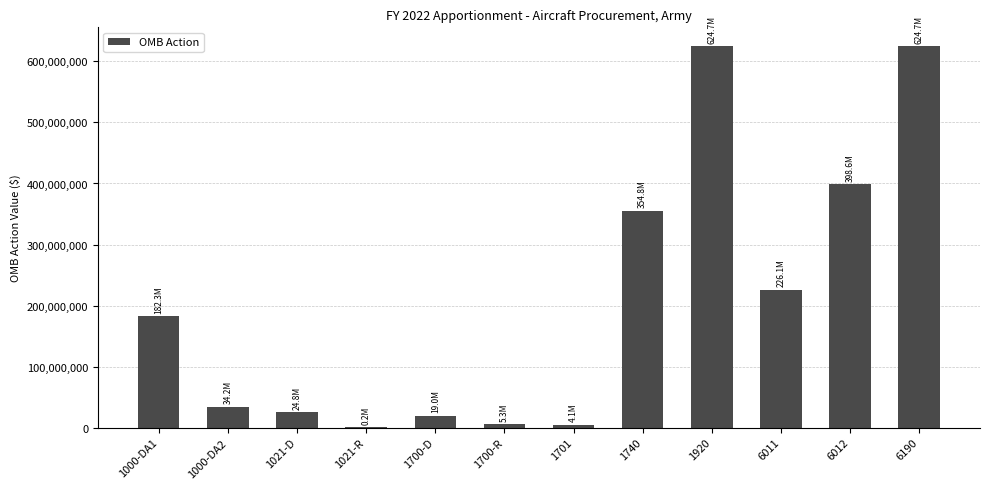

What is the greatest value displayed?

624676025